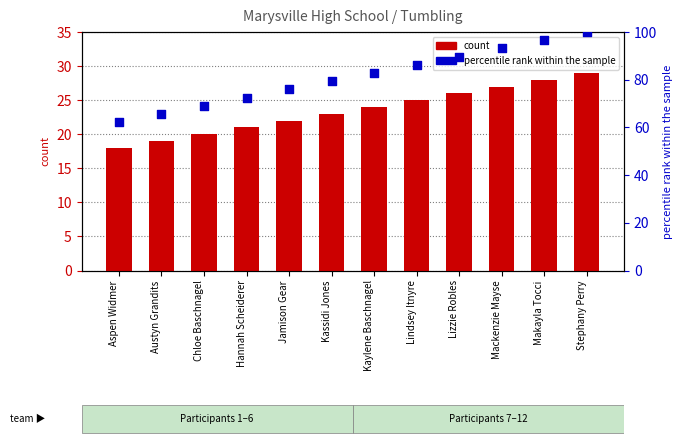

Which series has the largest Y range (max minus min)?

percentile rank within the sample